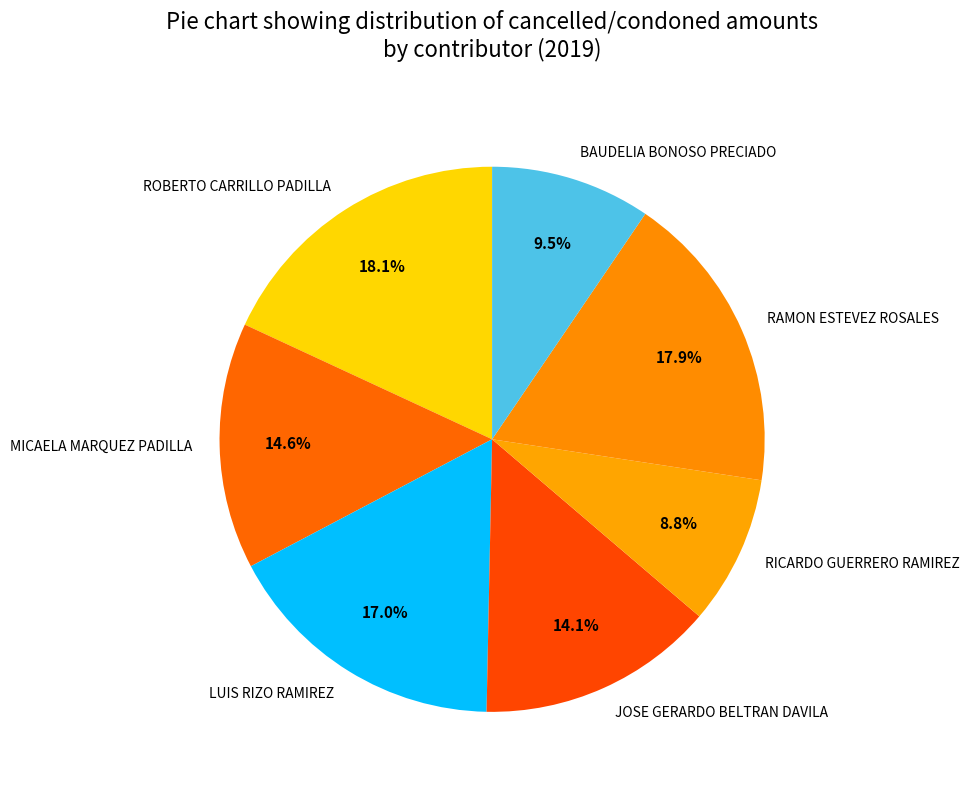

Is there any slice that represents more than half of the pie?

No